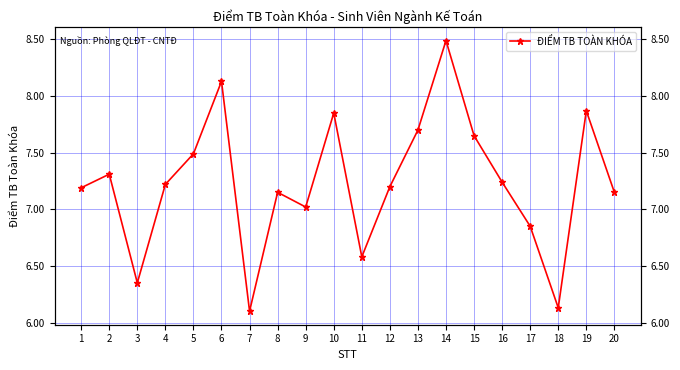

What is the ratio of the value at 6 to the value at 3?

1.3